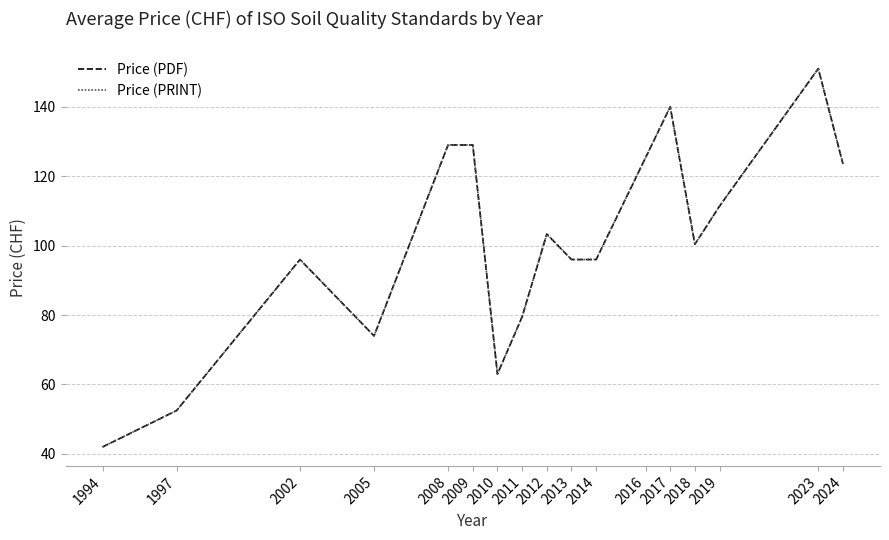

What is the sum of all Price (PDF) values?

1712.0